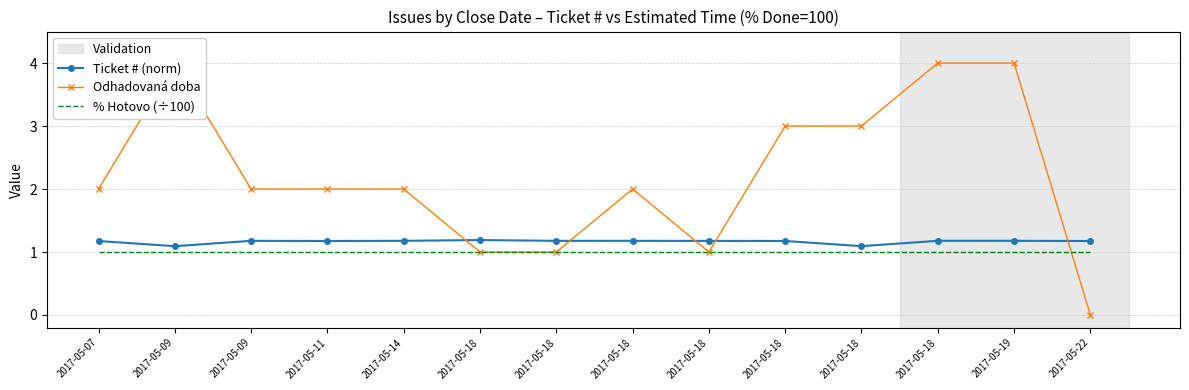

True or false: Ticket # (norm) and % Hotovo (÷100) cross at least once.

False